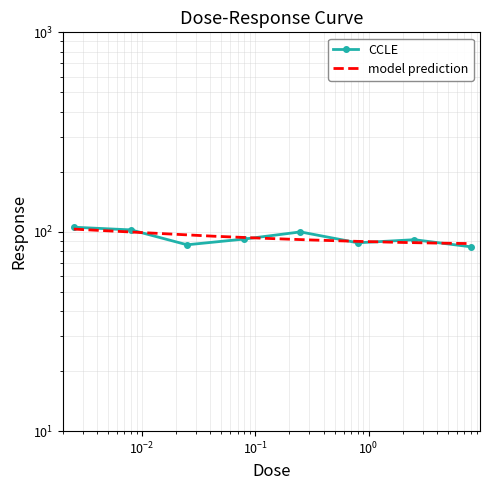

Does the chart have visible grid lines?

Yes